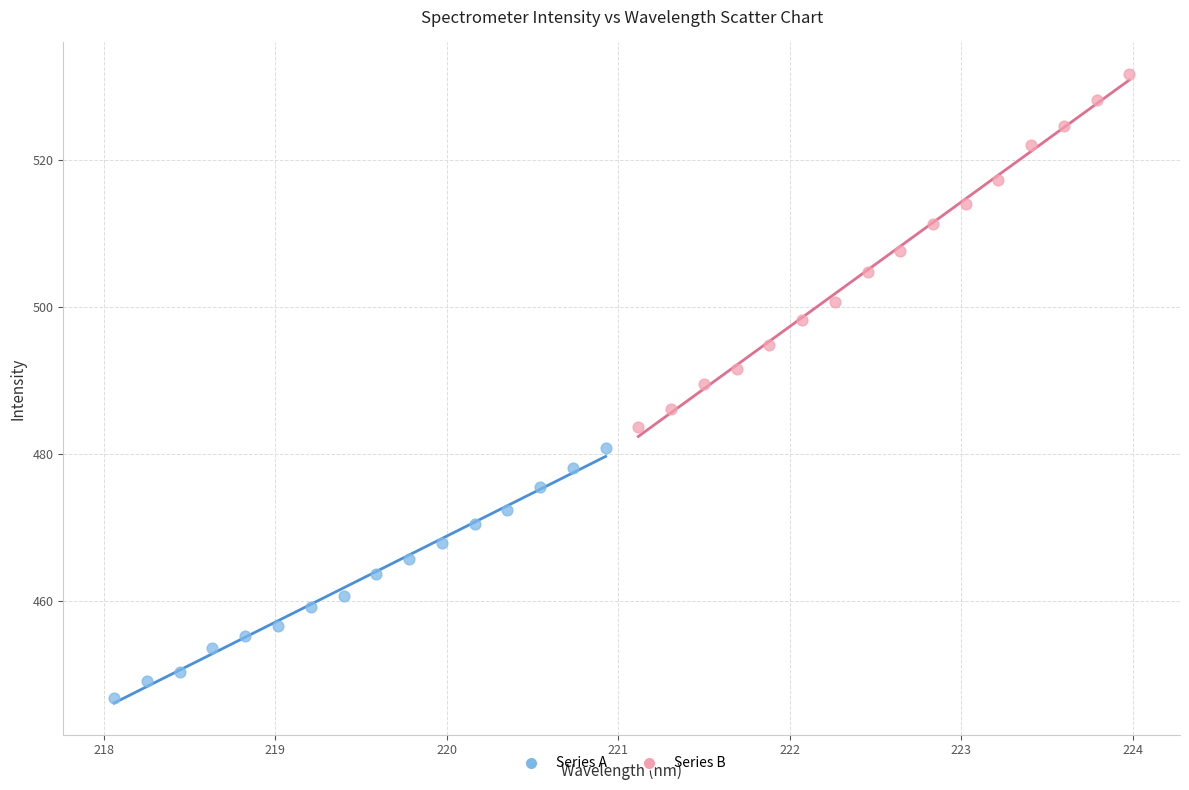

Which series contains the highest Y value?

Series B